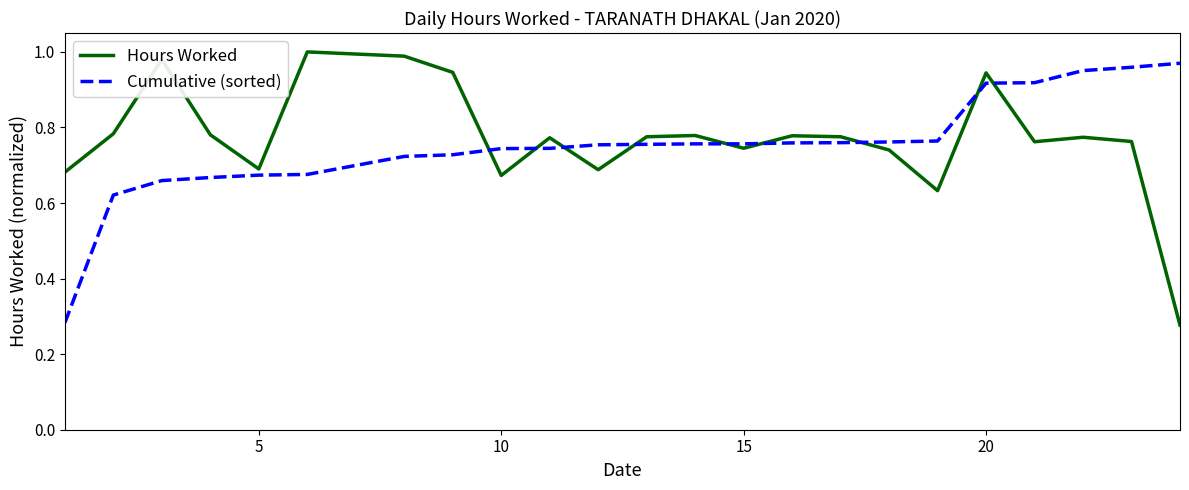

Which series ends up on top after the final intersection of Cumulative (sorted) and Hours Worked?

Cumulative (sorted)